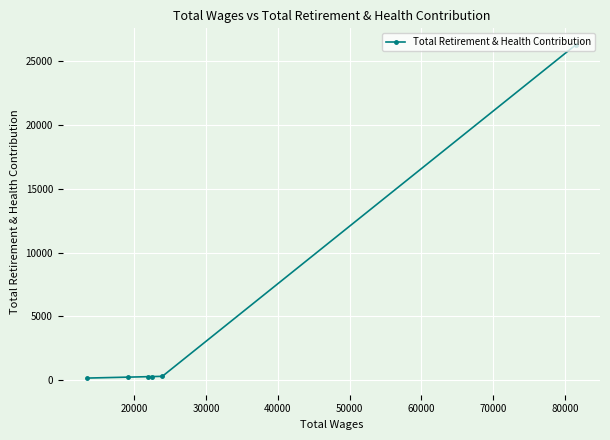

What is the greatest value displayed?

26241